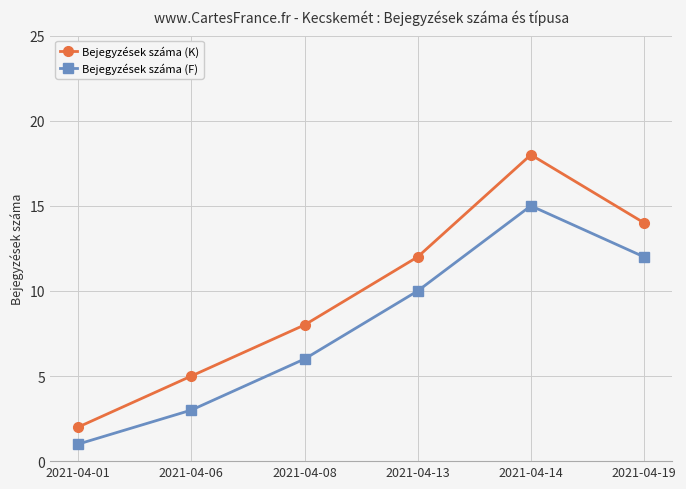

What are all the series names shown in the legend?

Bejegyzések száma (K), Bejegyzések száma (F)